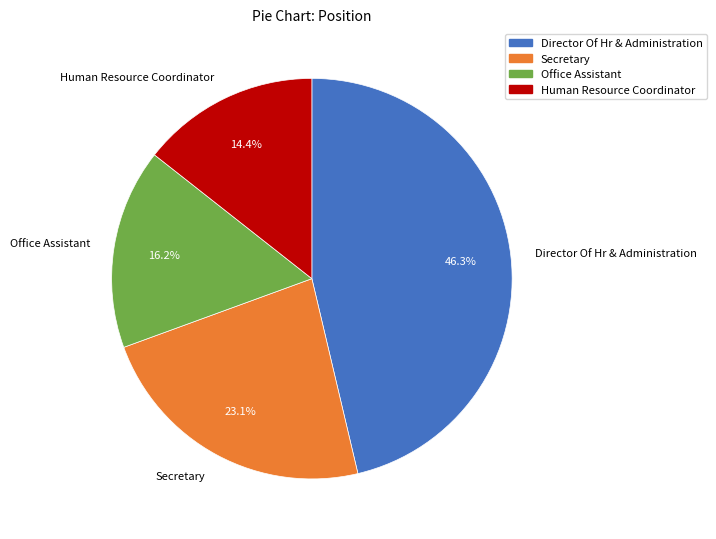

To the nearest percent, what portion does Director Of Hr & Administration represent?

46%